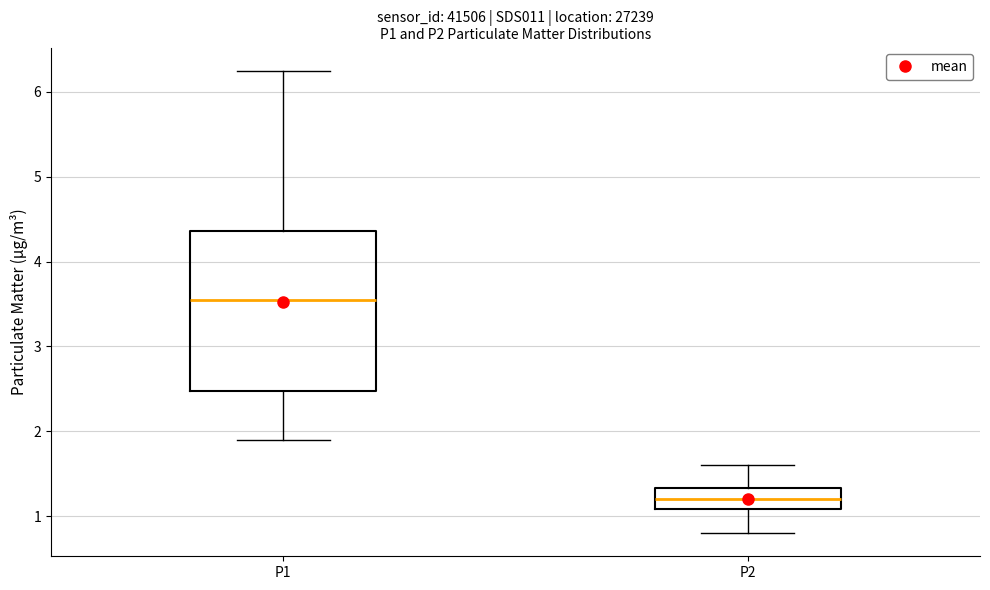

Reading left to right, transcribe this box plot: for each box, give where its median line is, the range the box spans, and where its two whiskers end, as read against the y-axis. The values are not printed on the chart, so give them approximately, as read against the axis.

P1: median 3.6, box 2.5 to 4.4, whiskers 1.9 to 6.3
P2: median 1.2, box 1.1 to 1.3, whiskers 0.8 to 1.6